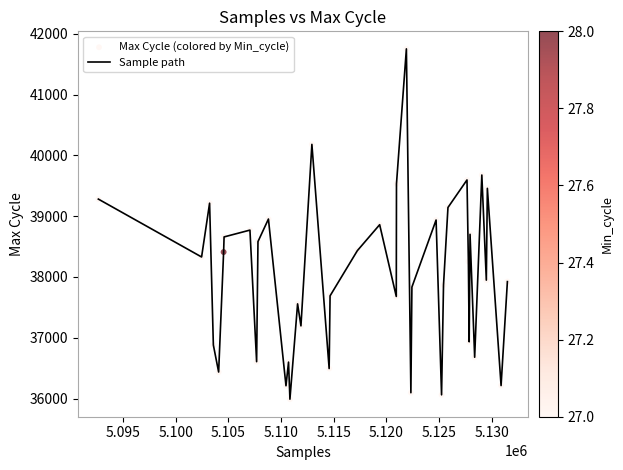

What is the difference between the maximum and minimum values?

5762